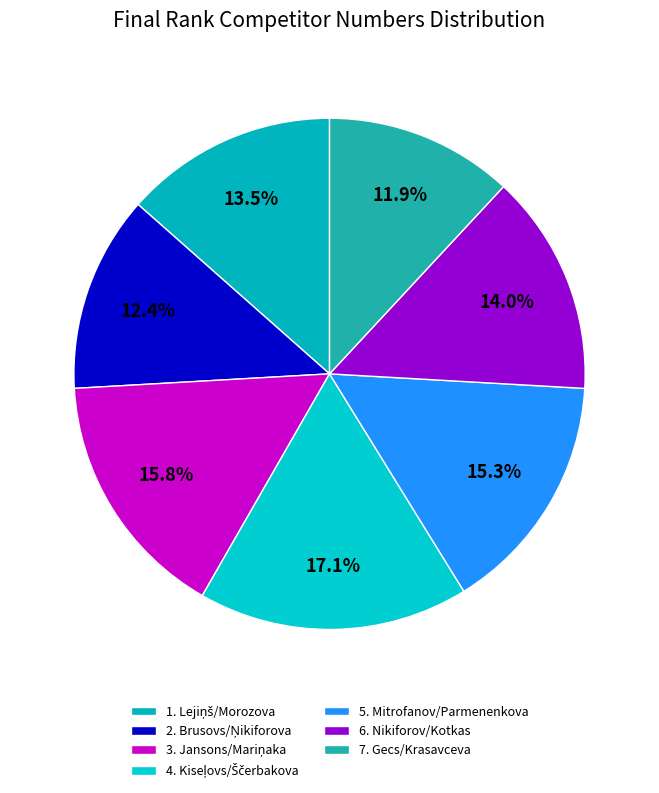

Is there a majority slice in this chart?

No